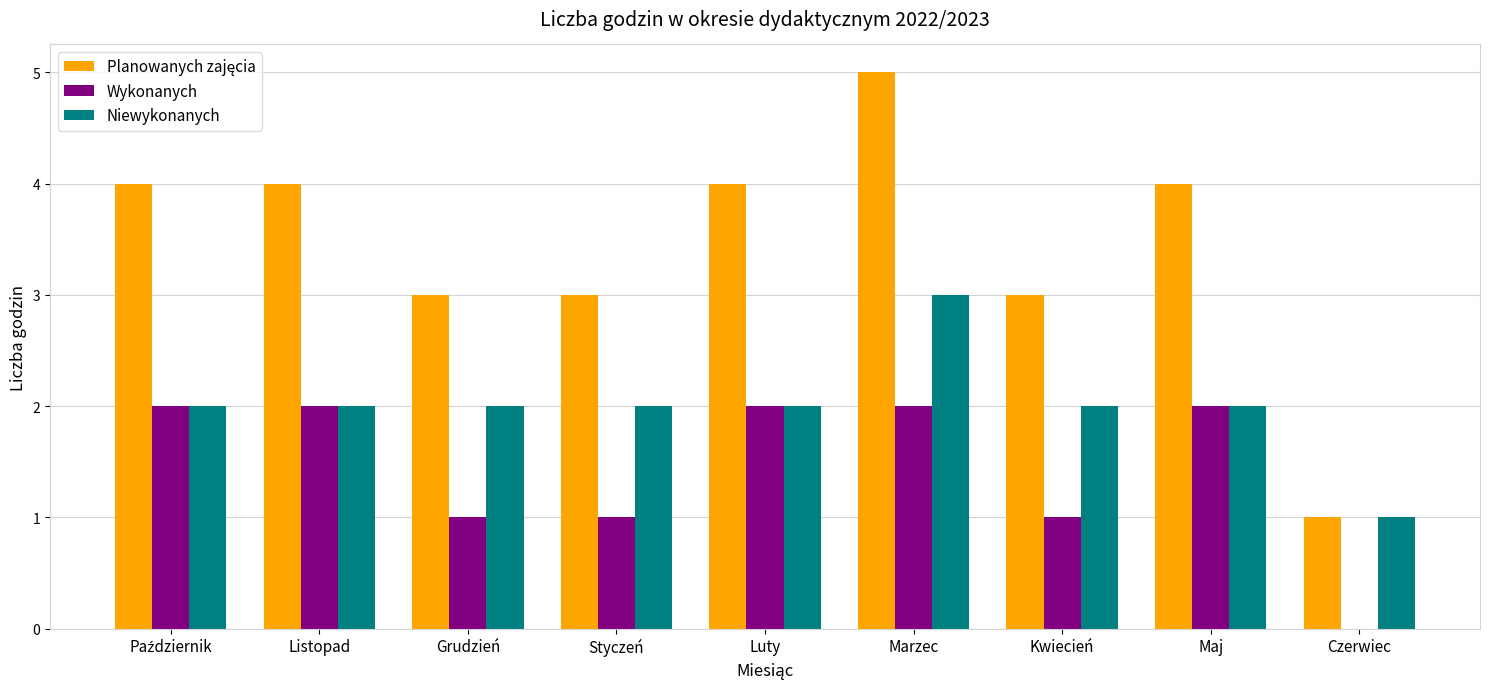

What is the maximum value shown in the chart?

5